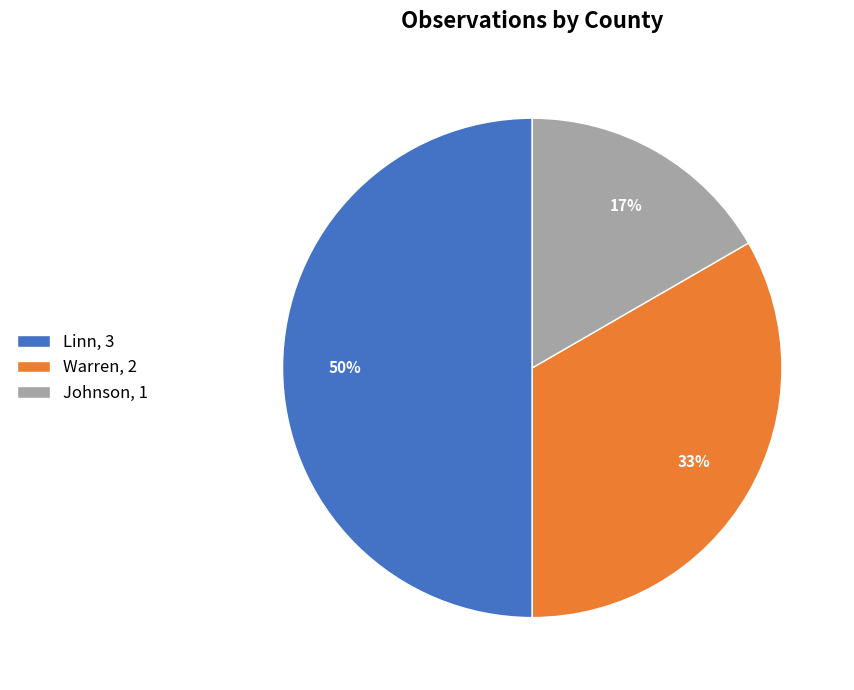

To the nearest percent, what portion does Johnson, 1 represent?

17%